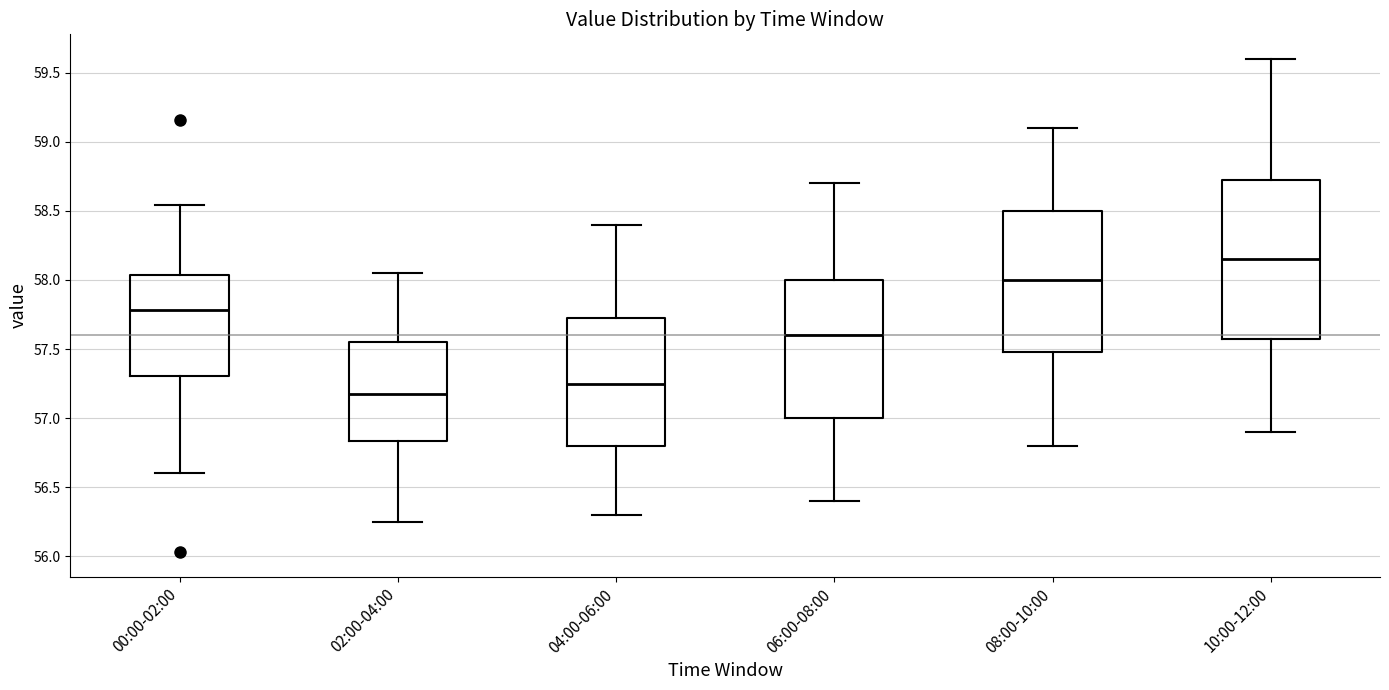

Which box has the lowest median line?

02:00-04:00